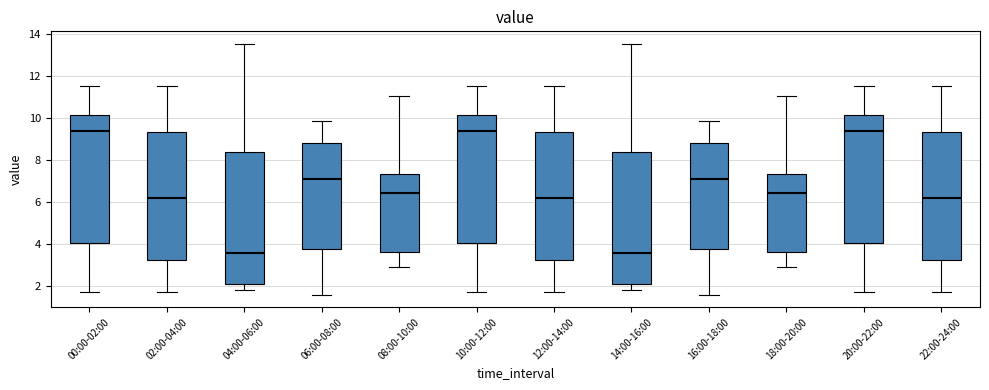

Where does the lower whisker of the box for 04:00-06:00 end on the y-axis? The values are not printed on the chart, so give them approximately, as read against the axis.

1.8